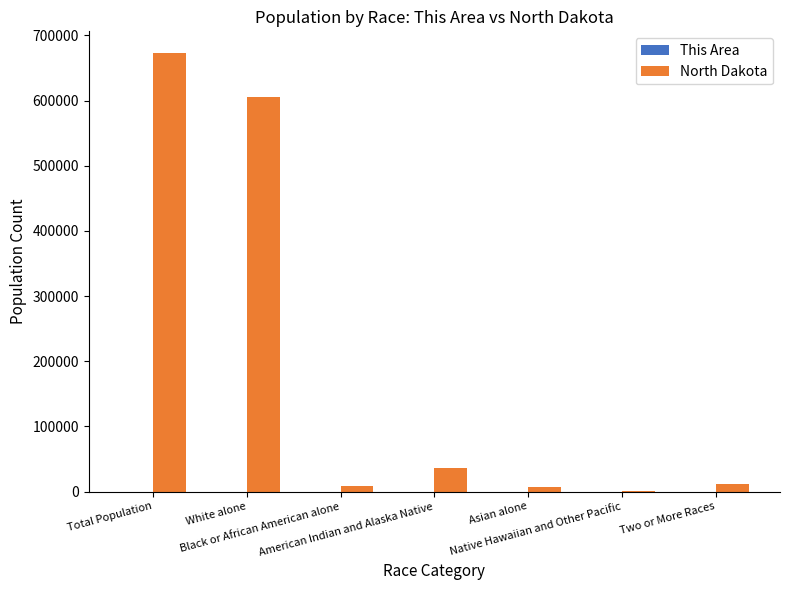

What is the sum of all North Dakota values?

1341673